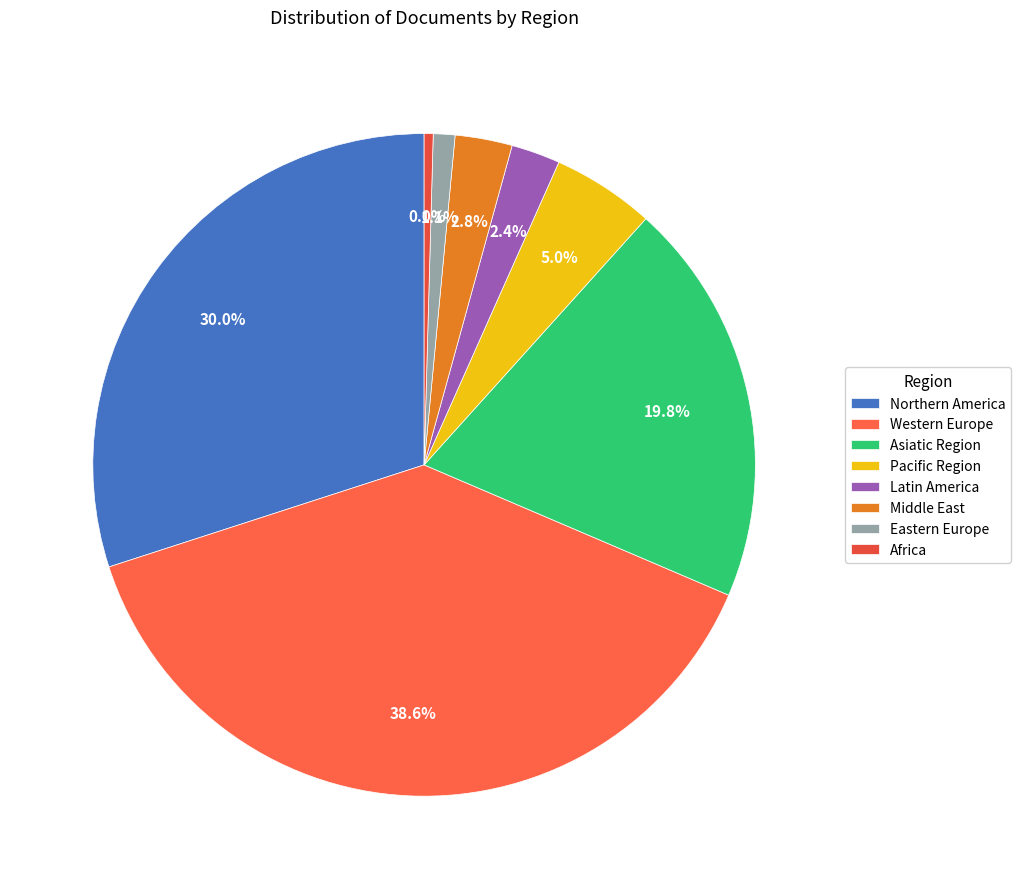

What is the smallest slice in the pie chart?

Africa